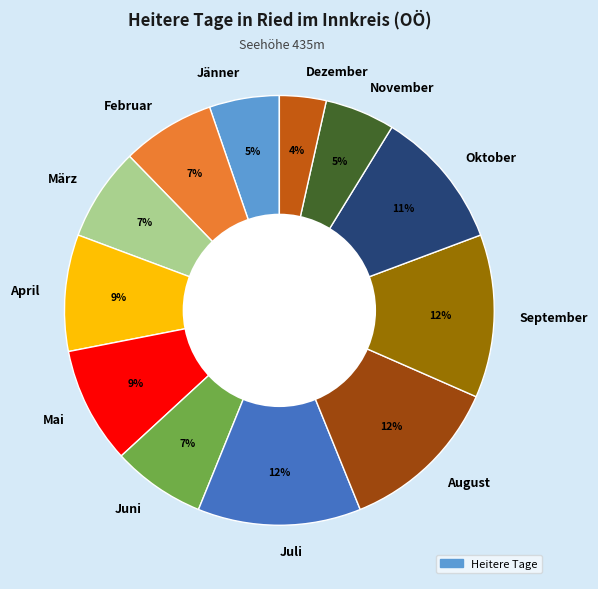

What percentage is the August slice, to the nearest percent?

12%